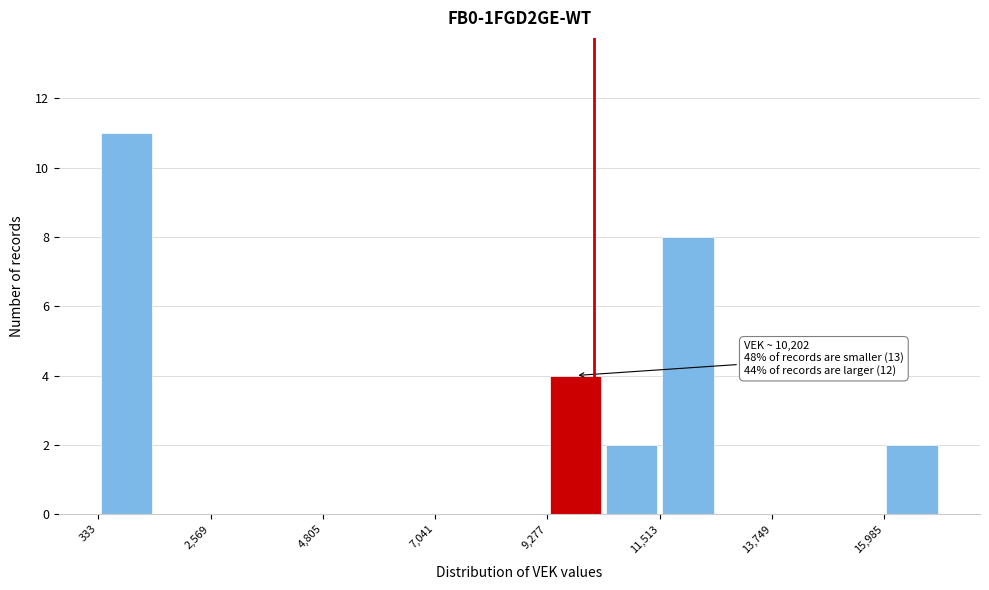

Read against the x-axis, roughly where is the centre of the tallest bar?

1000